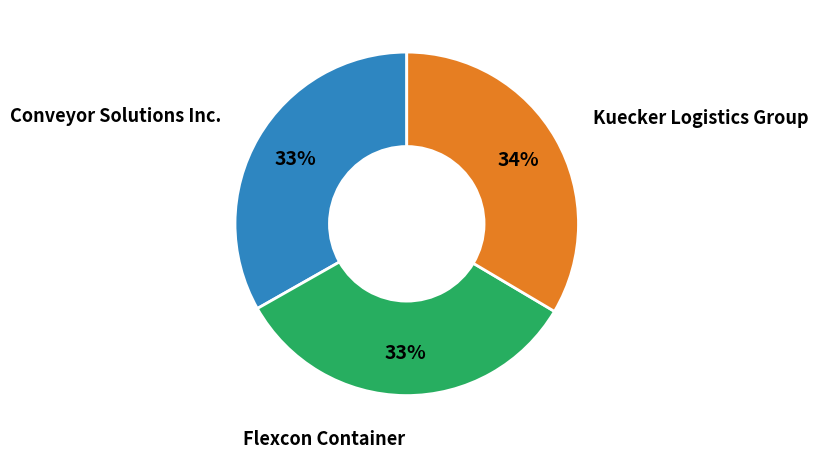

To the nearest percent, what is the average slice percentage?

33%